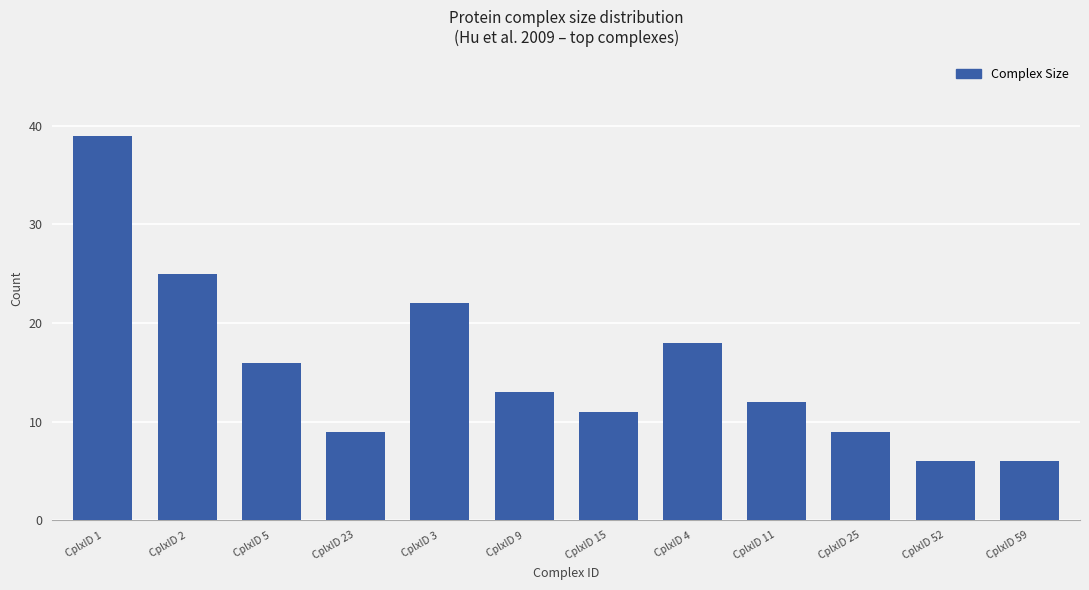

Is it true that the value at CplxID 4 is 31?

False